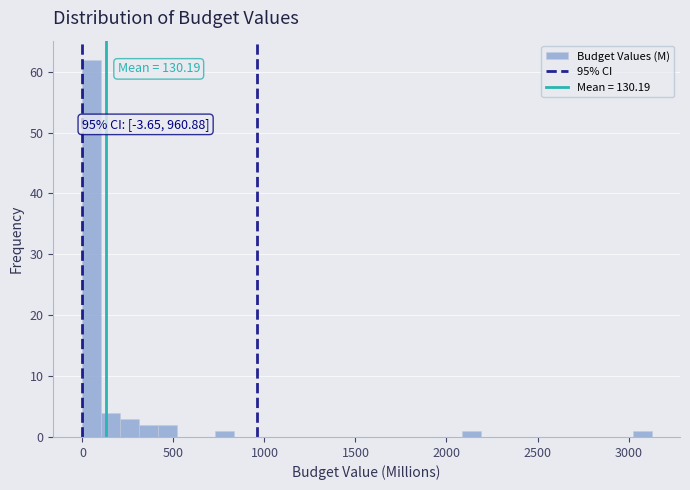

Around what value on the x-axis is the tallest bar? Give the approximate position of its centre, as read against the axis.

50